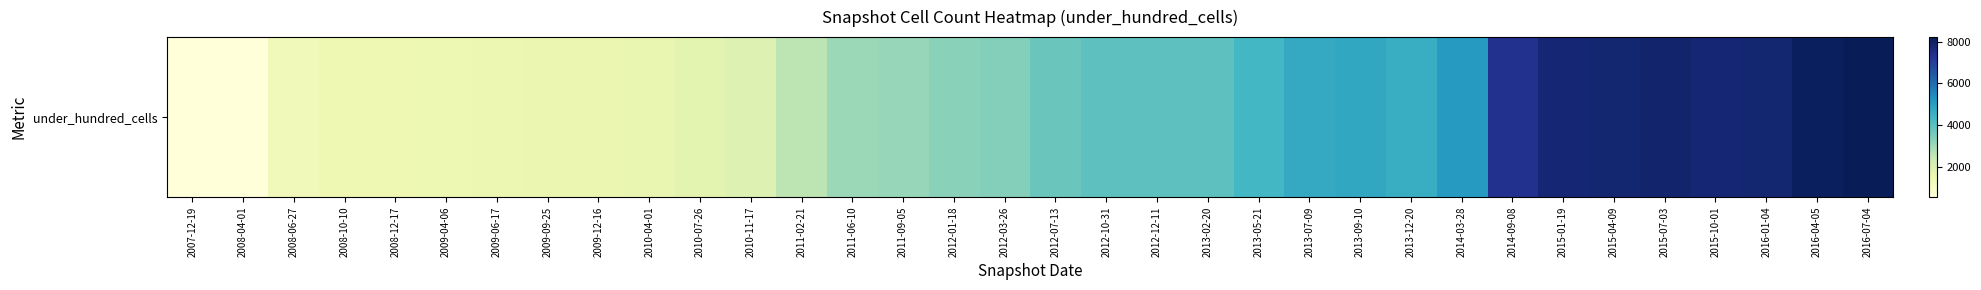

How many distinct data groups are displayed?

1